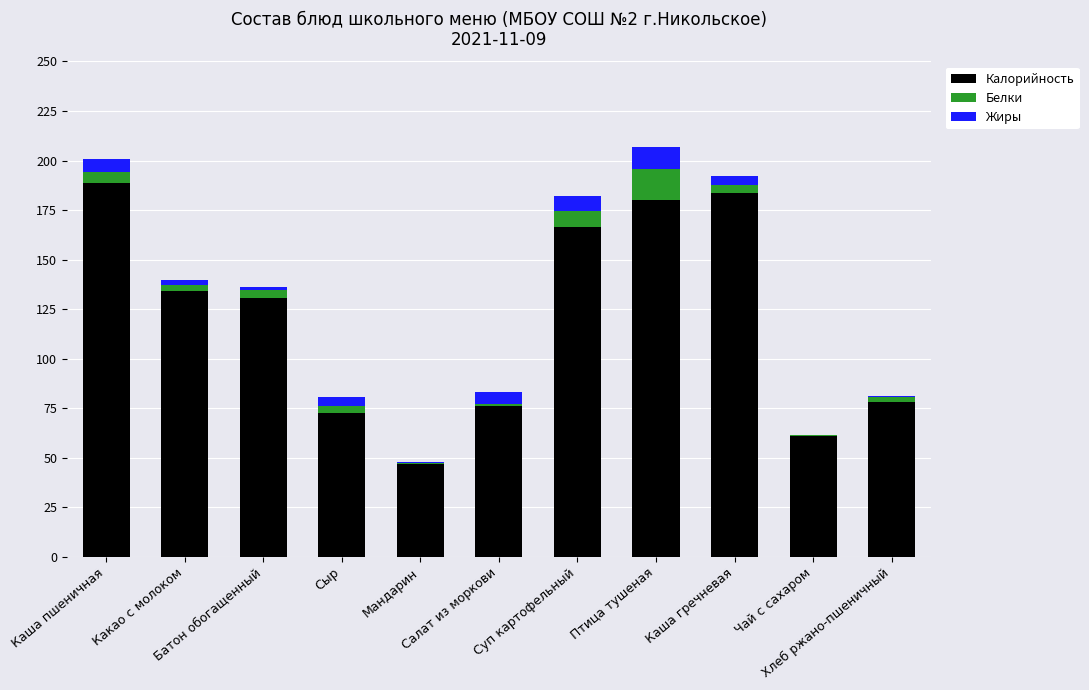

What is the highest value of the Калорийность series?

188.7